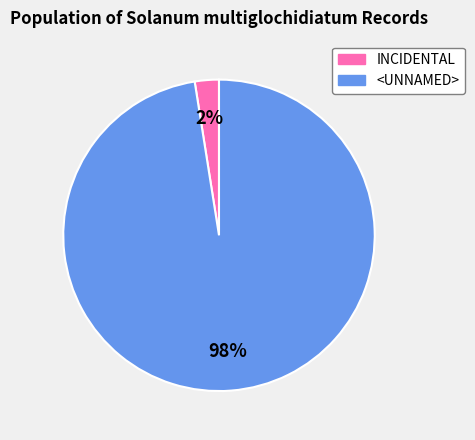

What is the largest slice in the pie chart?

<UNNAMED>